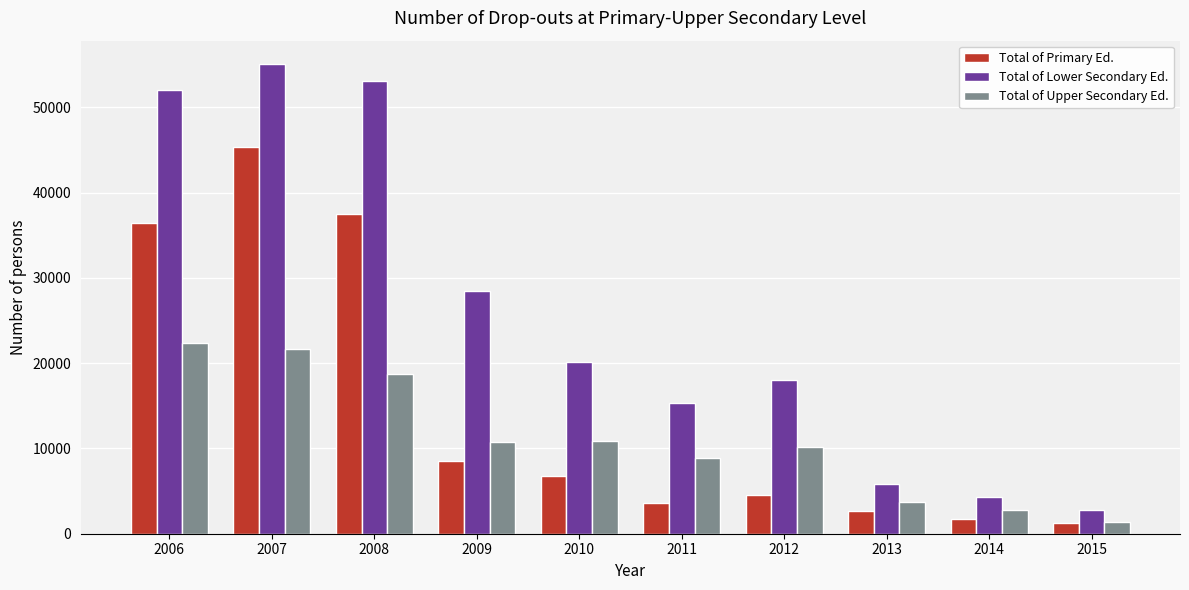

True or false: Total of Upper Secondary Ed. has a value of 10812 at 2009.

True